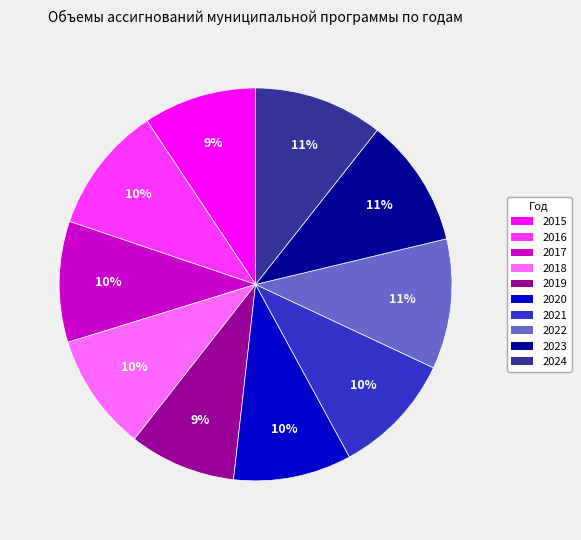

To the nearest percent, what portion does 2022 represent?

11%